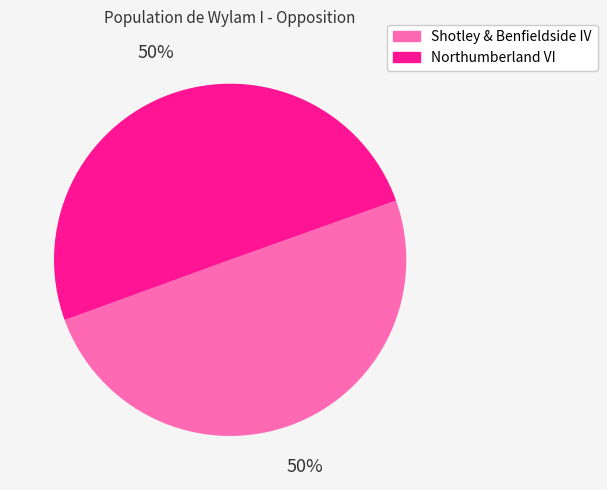

To the nearest percent, what portion does Northumberland VI represent?

50%